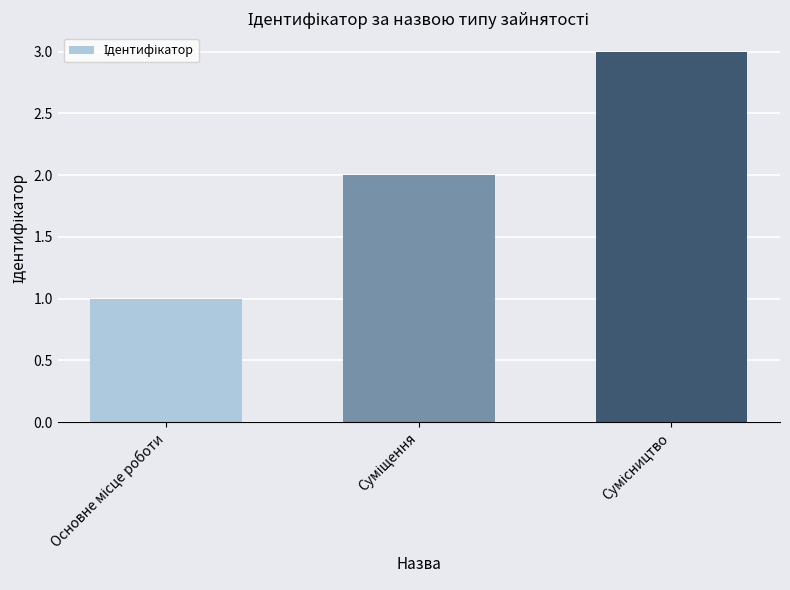

What is the sum of all values?

6